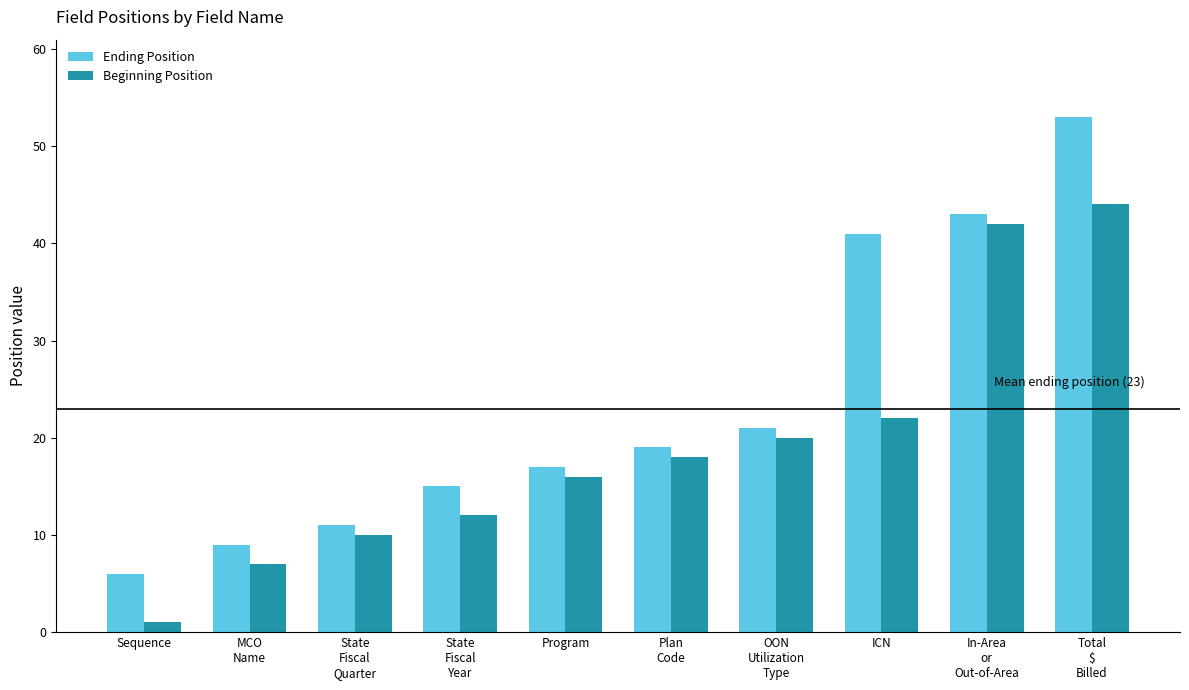

List the series in order of their overall mean, highest first.

Ending Position, Beginning Position